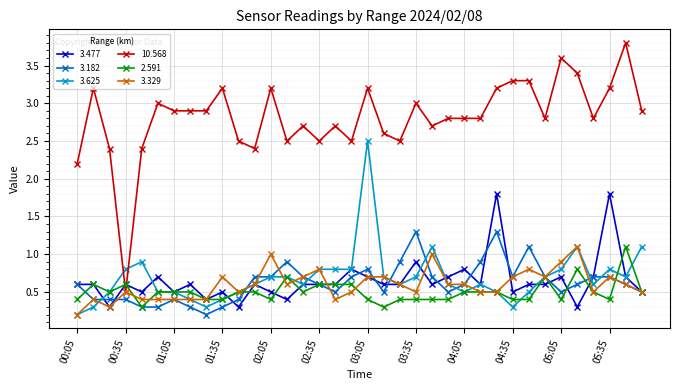

What is the difference between the maximum and minimum values in the 10.568 series?

3.3